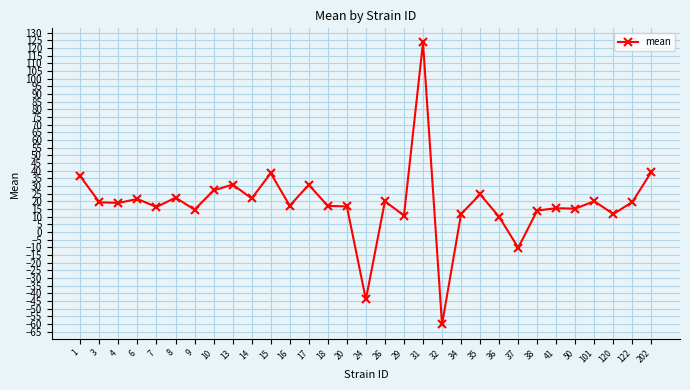

Which category has the highest value across all series?

31